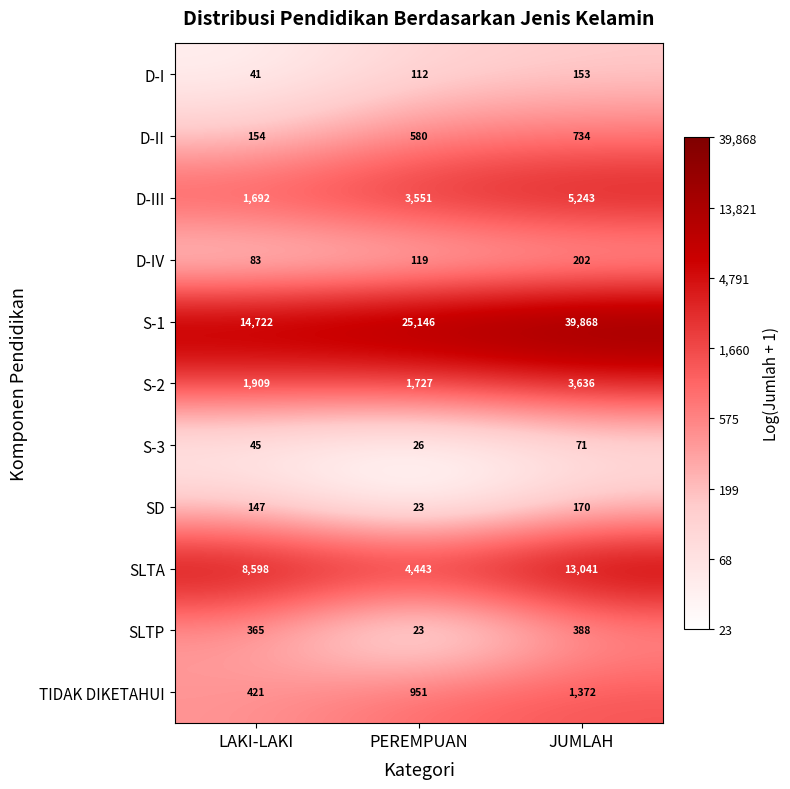

What is the sum of all SD values?

340